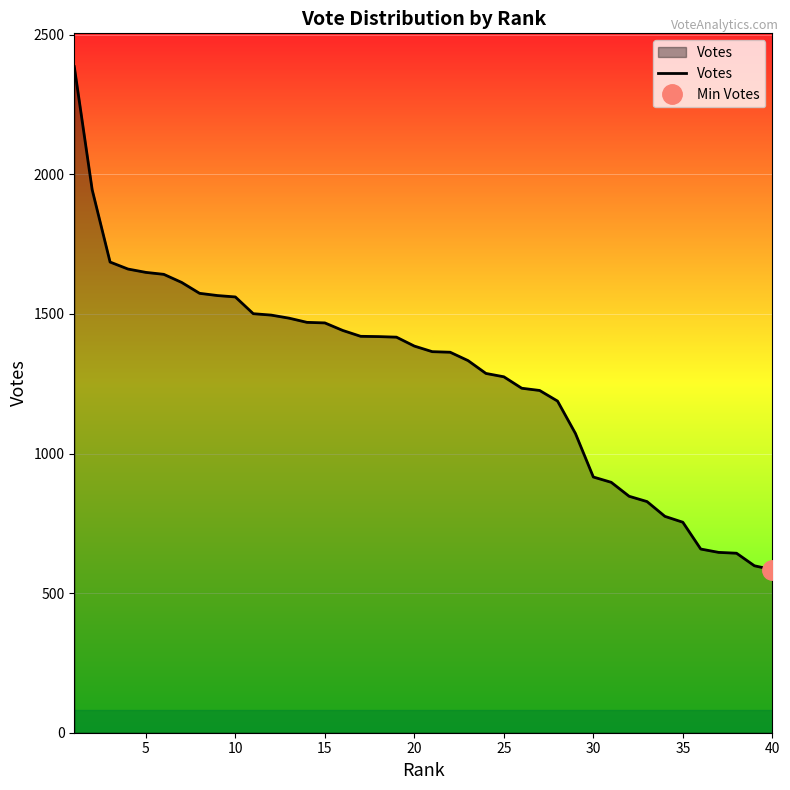

True or false: the data has more than 2 interior local peaks.

False